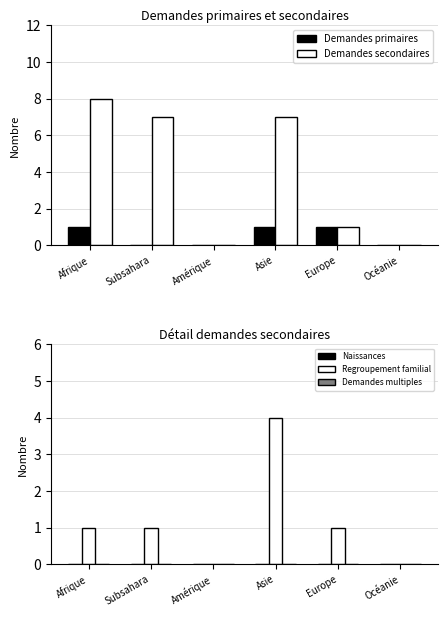

Rank the categories by Demandes multiples value from highest to lowest.

Afrique, Subsahara, Amérique, Asie, Europe, Océanie